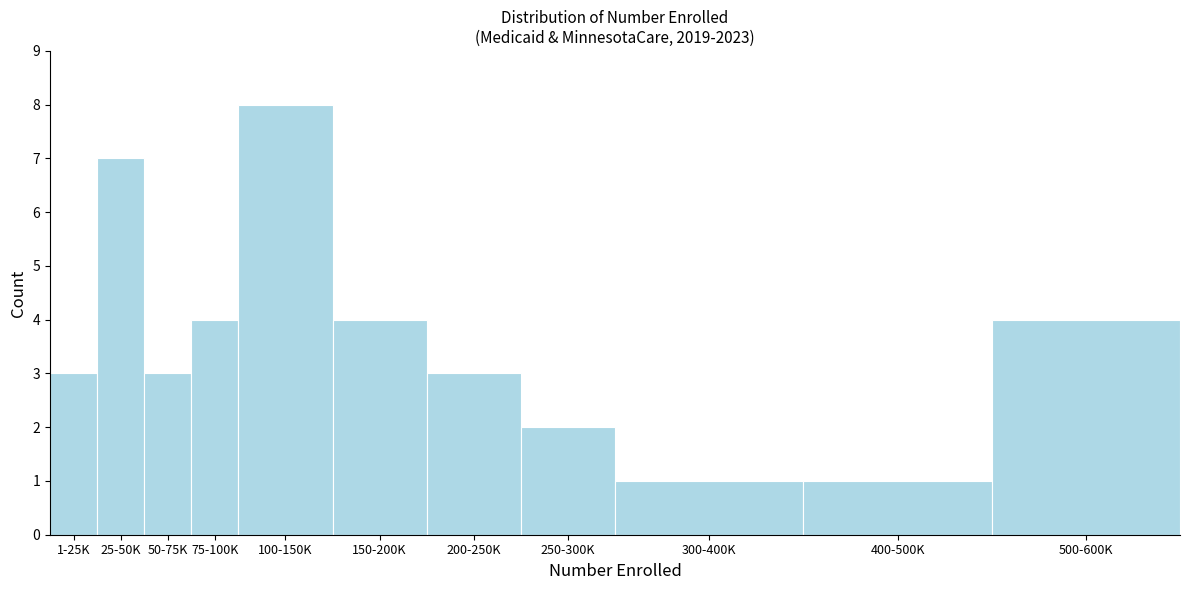

Reading left to right, what are all the values shown in this chart?

3	7	3	4	8	4	3	2	1	1	4